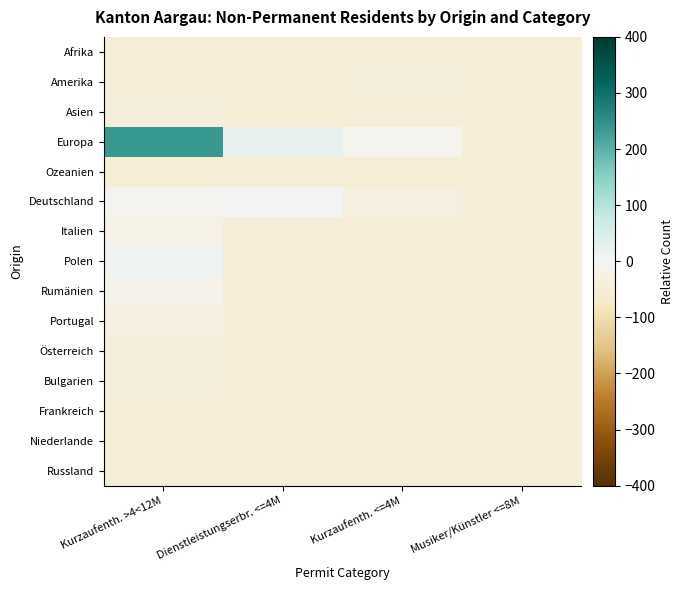

List the series in order of their peak value, lowest first.

Ozeanien, Afrika, Russland, Frankreich, Niederlande, Österreich, Amerika, Bulgarien, Asien, Portugal, Italien, Rumänien, Deutschland, Polen, Europa